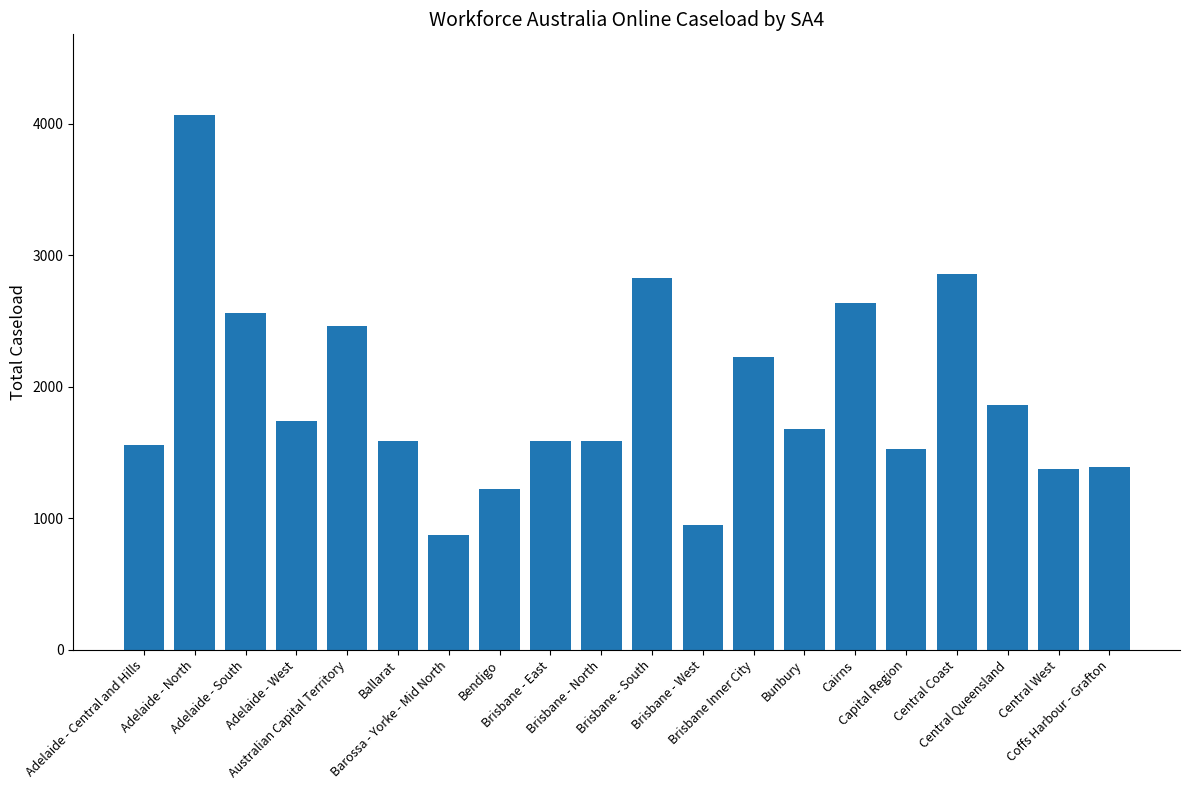

What is the difference between the second highest and minimum values?

1980